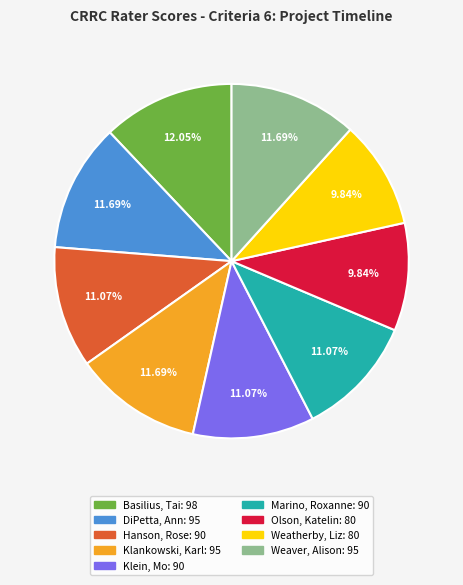

Is the sum of Hanson, Rose and Weaver, Alison greater than half?

No